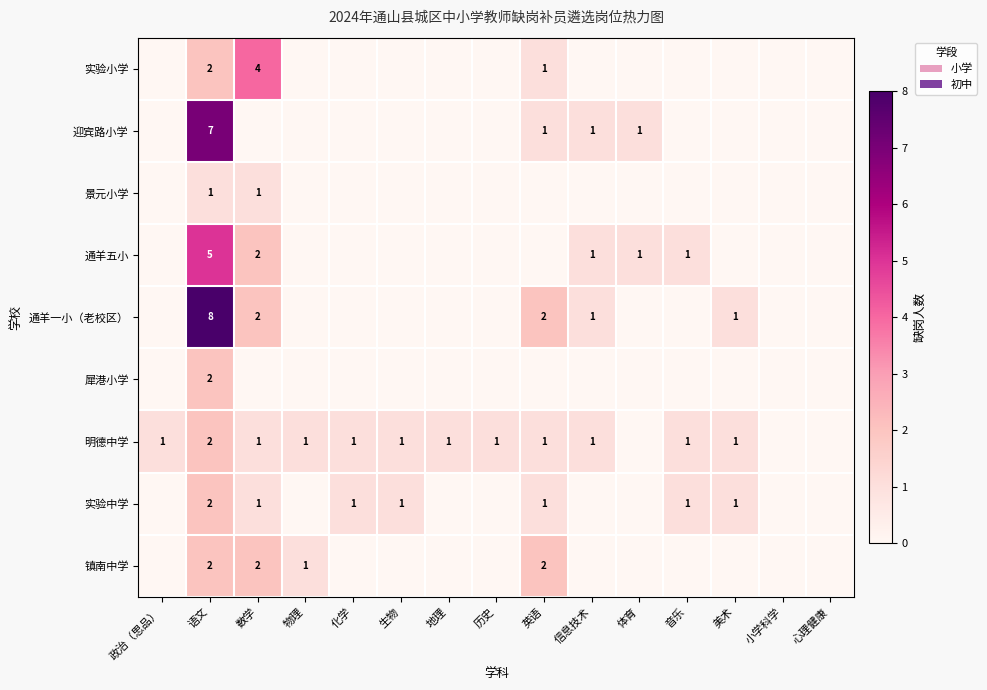

At which category is the sum across all series the highest?

语文